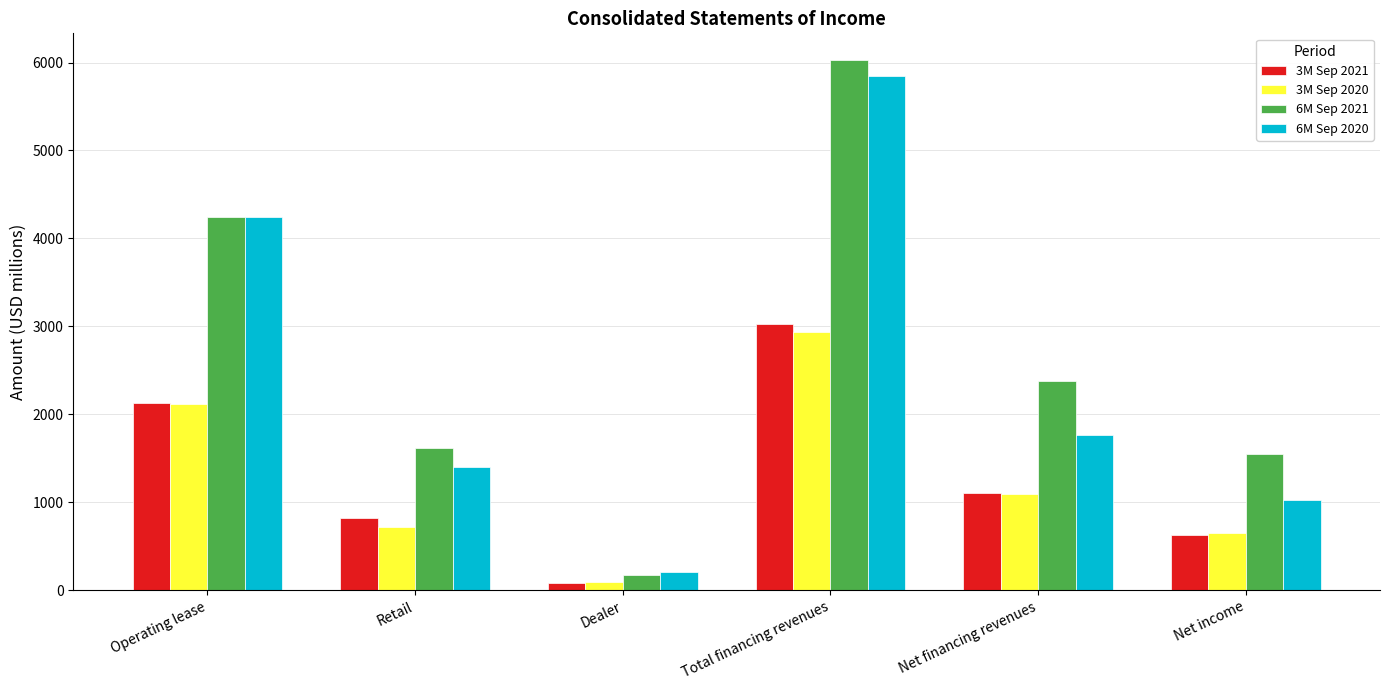

Which series has the largest total across all categories?

6M Sep 2021